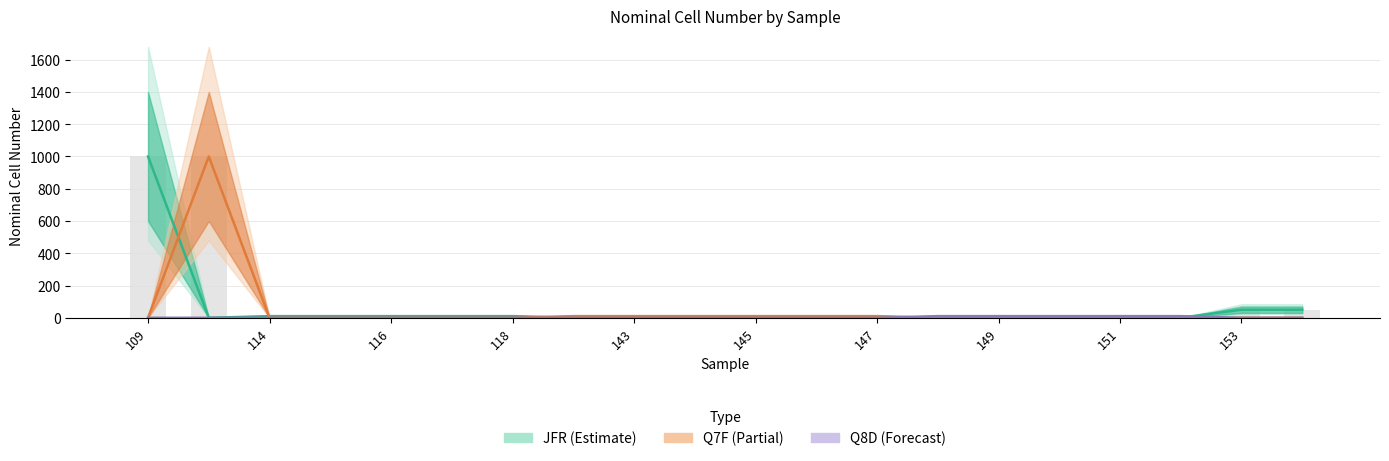

Rank the series at 109 from highest to lowest value.

JFR, Q7F, Q8D